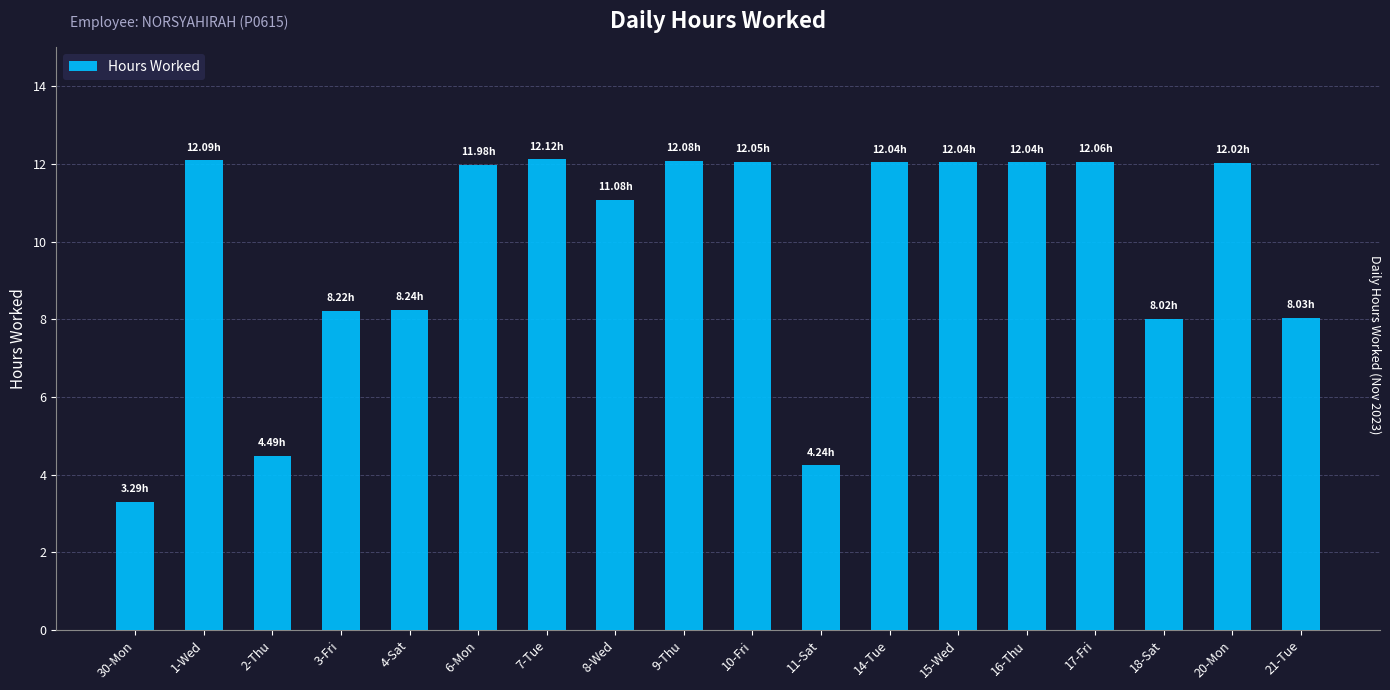

What is the difference between the second highest and minimum values?

8.8